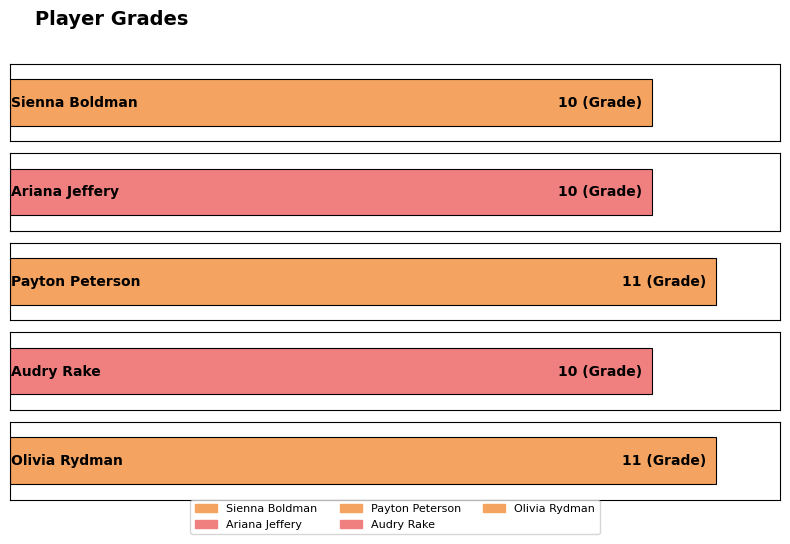

What is the ratio of the value at Olivia Rydman to the value at Ariana Jeffery?

1.1